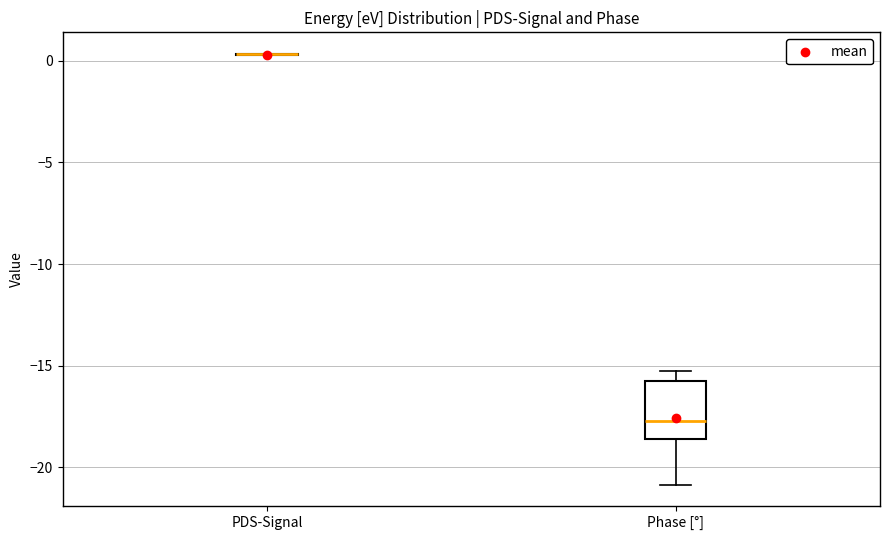

Where does the upper whisker of the box for Phase [°] end on the y-axis? The values are not printed on the chart, so give them approximately, as read against the axis.

-15.0